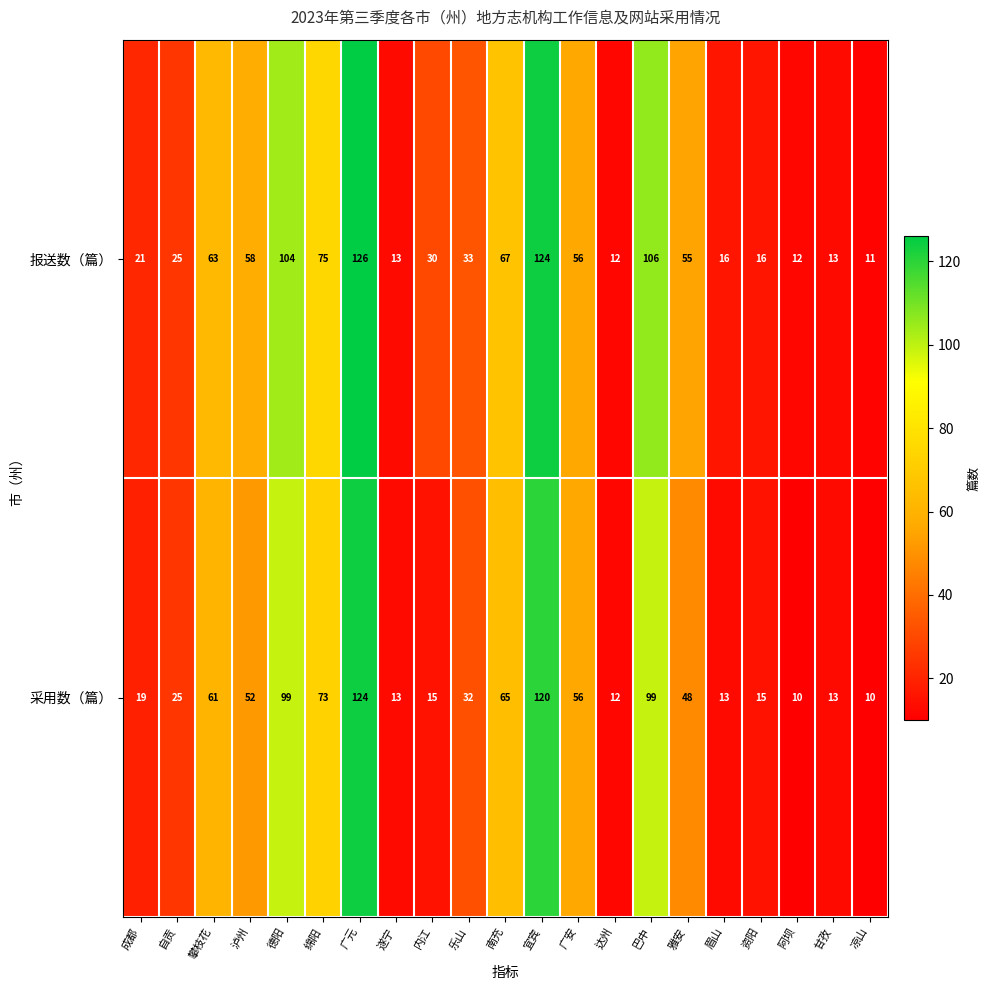

Rank the series by their average value, from highest to lowest.

报送数（篇）, 采用数（篇）